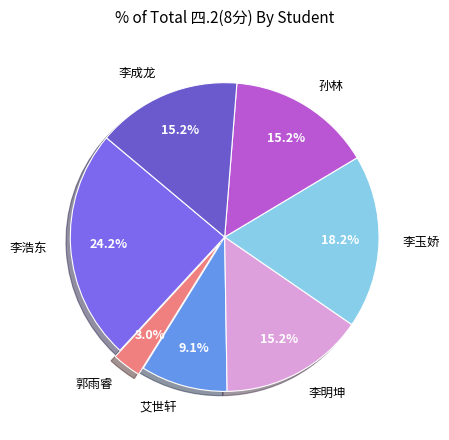

To the nearest percent, what portion does 李玉娇 represent?

18%